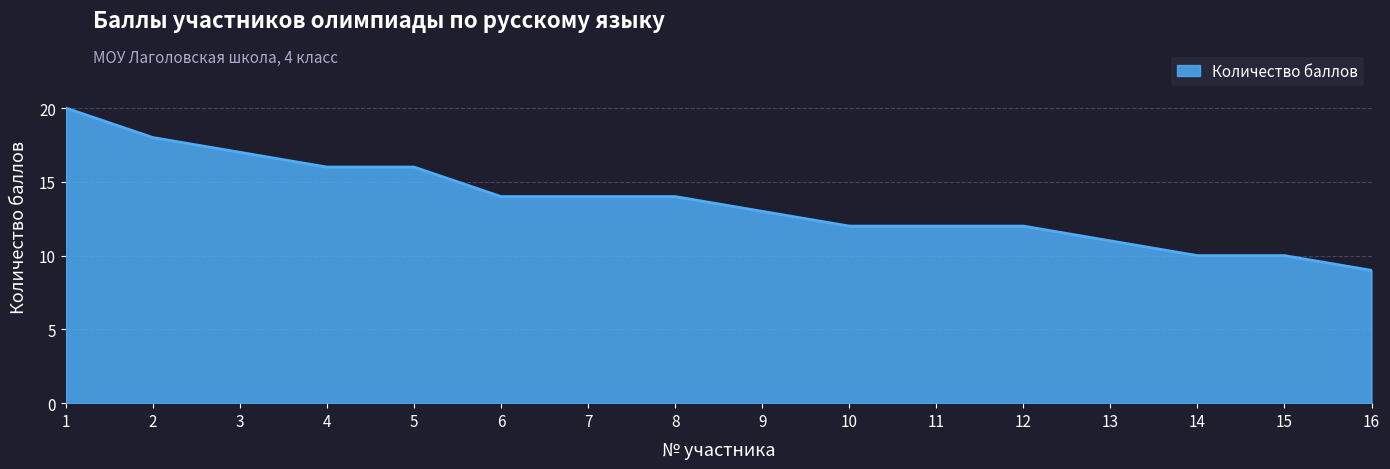

True or false: the data shows 10 at 15.

True